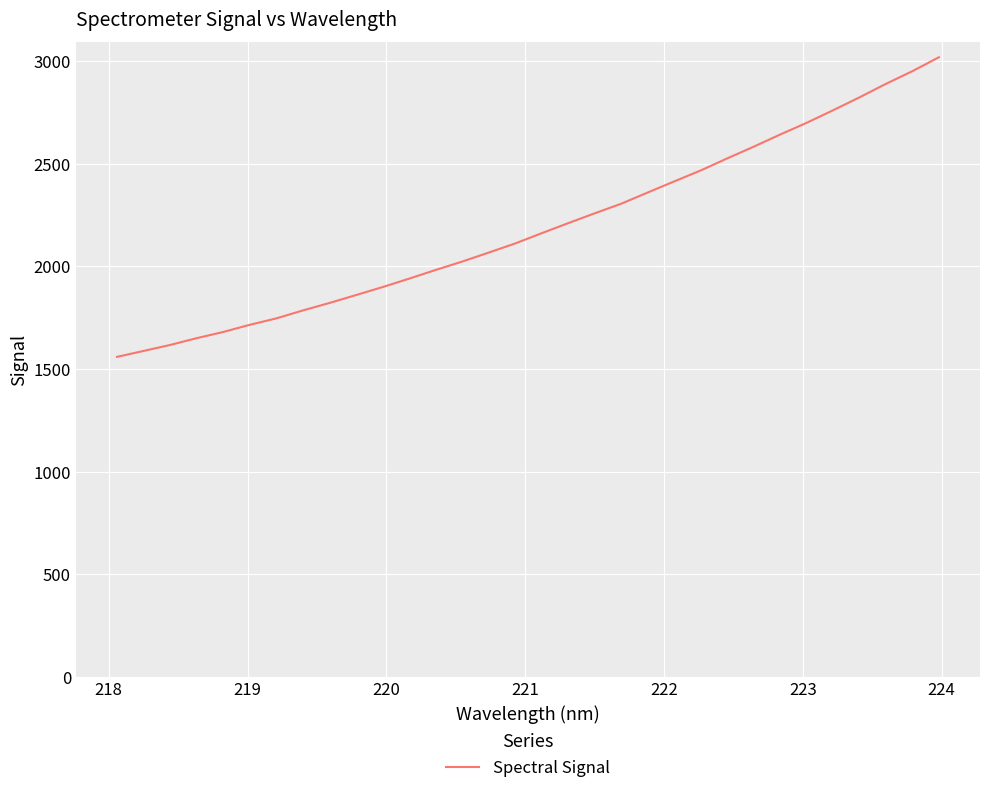

What is the smallest value displayed?

1559.6